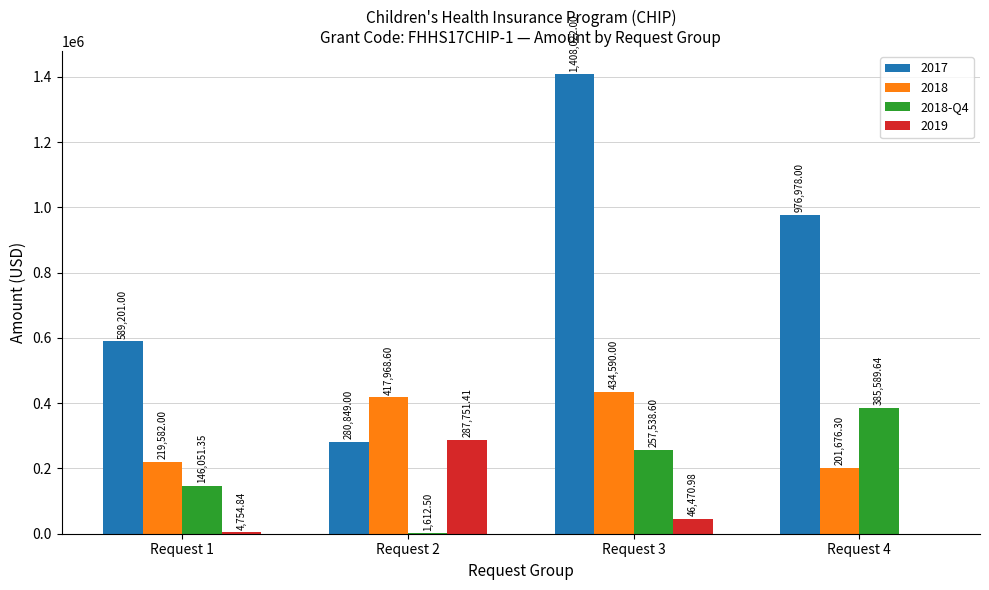

At which category is the sum across all series the highest?

Request 3